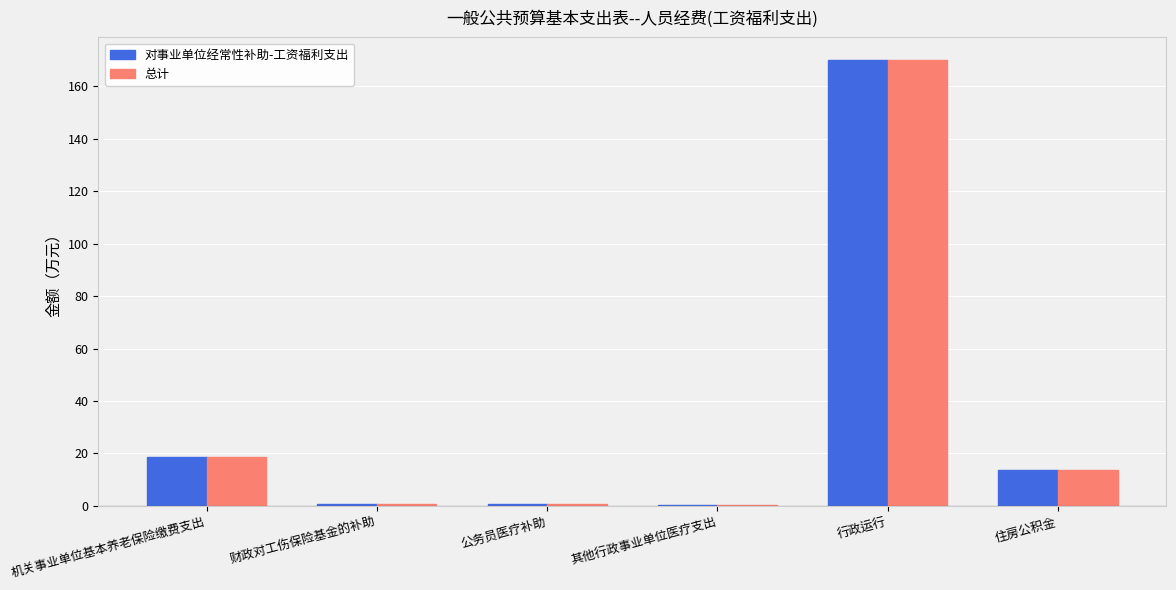

Is it true that 总计 equals 18.5 at 机关事业单位基本养老保险缴费支出?

True